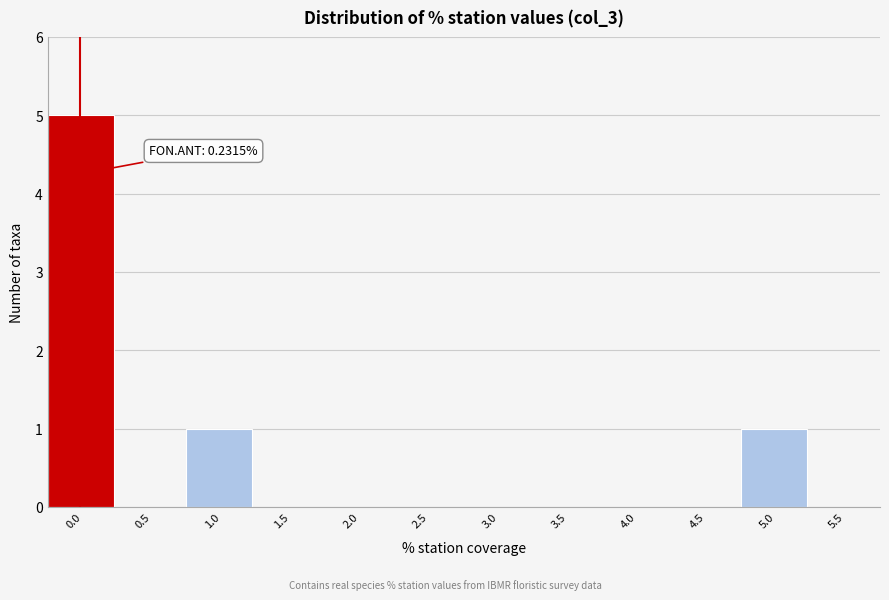

Reading left to right, what are all the values shown in this chart?

0.0=5	0.5=0	1.0=1	1.5=0	2.0=0	2.5=0	3.0=0	3.5=0	4.0=0	4.5=0	5.0=1	5.5=0